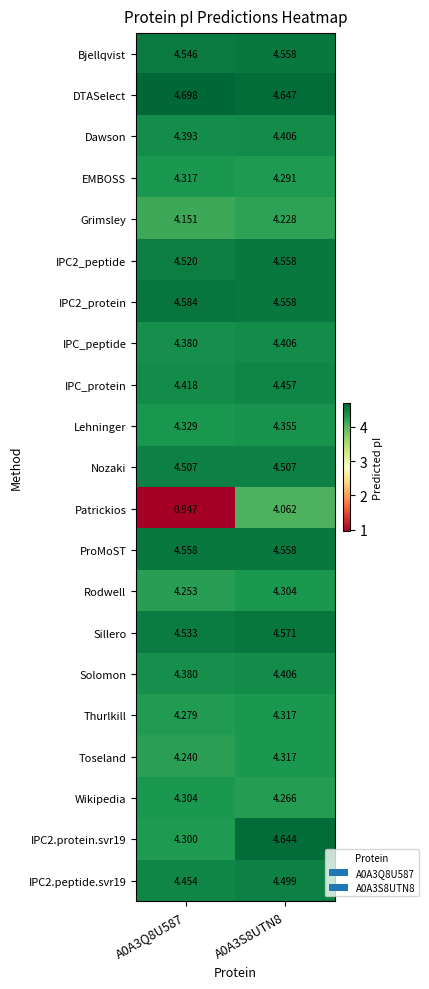

Which series has the largest total across all categories?

DTASelect